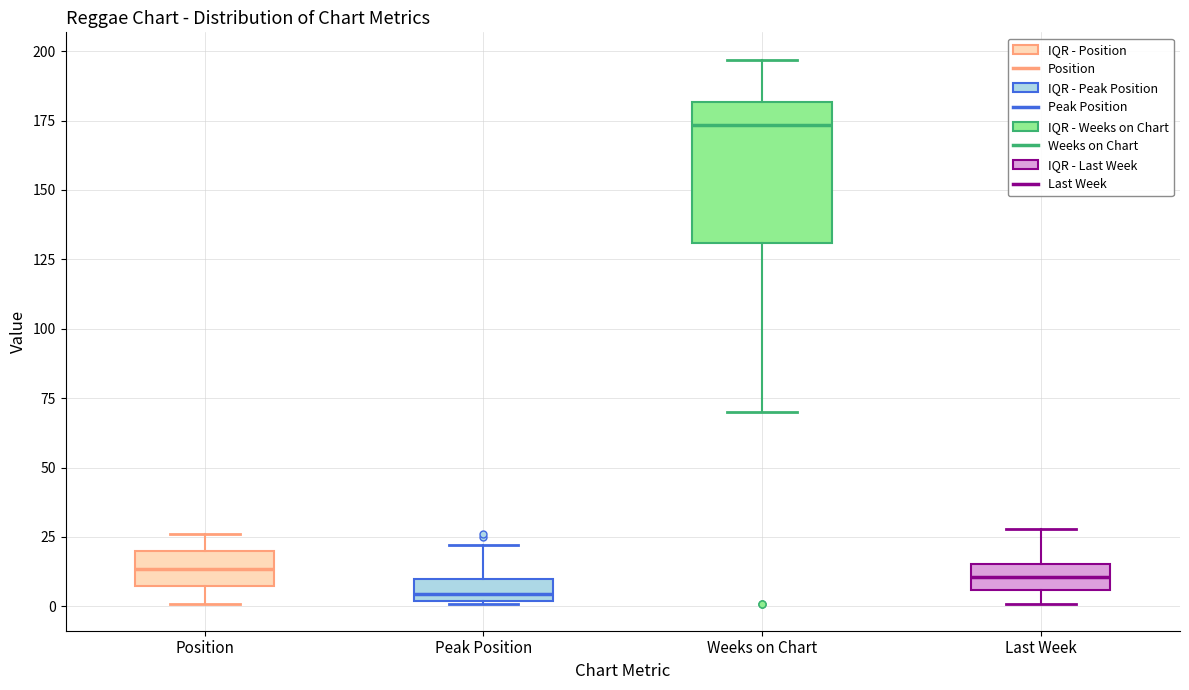

Reading left to right, read every box against the y-axis: the position of its median line, the range the box covers, and the ends of its whiskers. The values are not printed on the chart, so give them approximately, as read against the axis.

Position: median 15, box 5 to 20, whiskers 0 to 25
Peak Position: median 5, box 0 to 10, whiskers 0 to 20
Weeks on Chart: median 175, box 130 to 180, whiskers 70 to 195
Last Week: median 10, box 5 to 15, whiskers 0 to 30